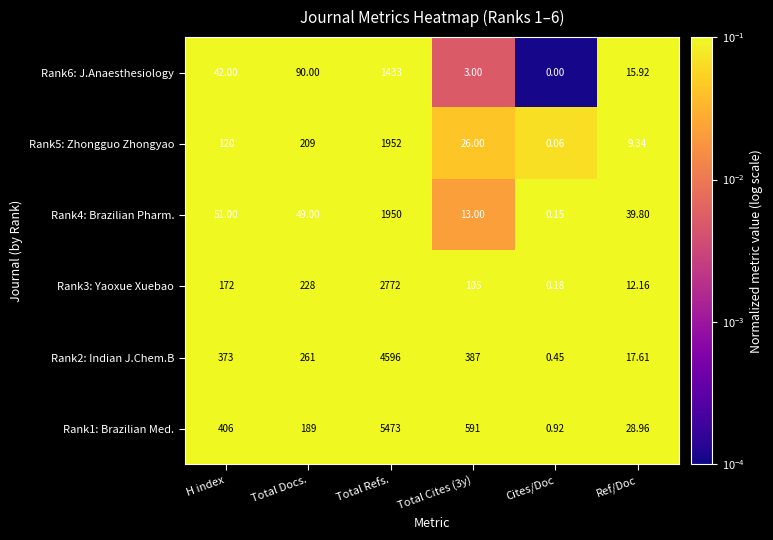

Which category has the highest value in the Rank6: J.Anaesthesiology series?

Total Refs.